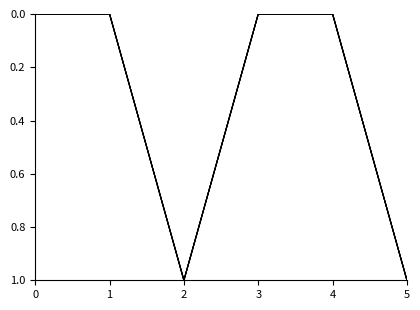

Does the chart have visible grid lines?

No